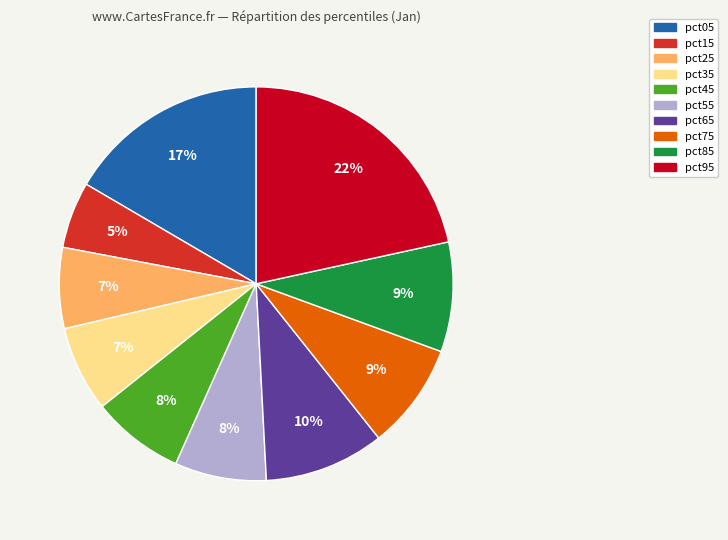

What percentage is the pct65 slice, to the nearest percent?

10%